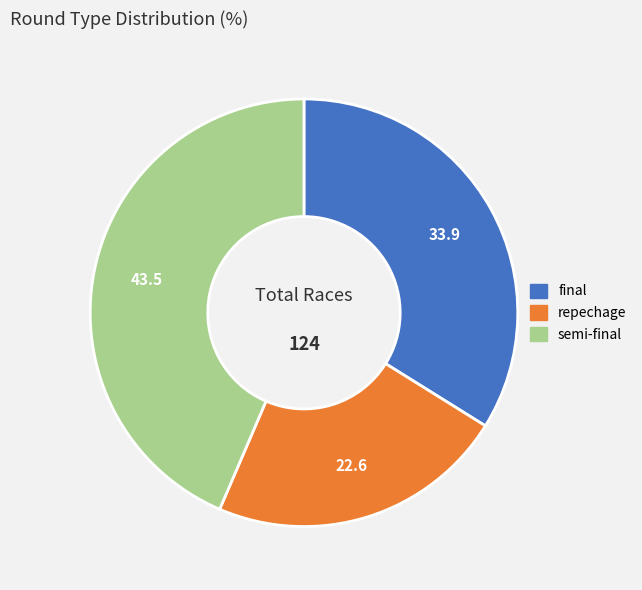

Which category has the biggest portion of the pie?

semi-final